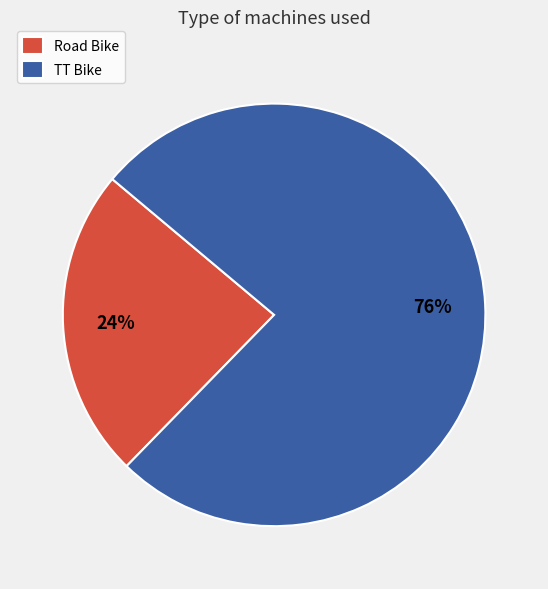

To the nearest percent, what is the difference between the largest and smallest slice percentages?

52%